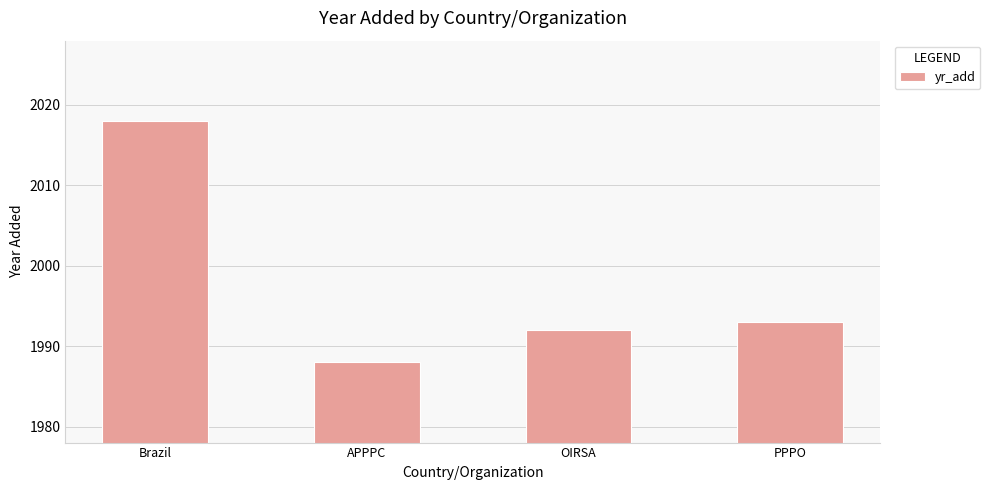

Reading left to right, transcribe all the data shown in this chart.

2018	1988	1992	1993